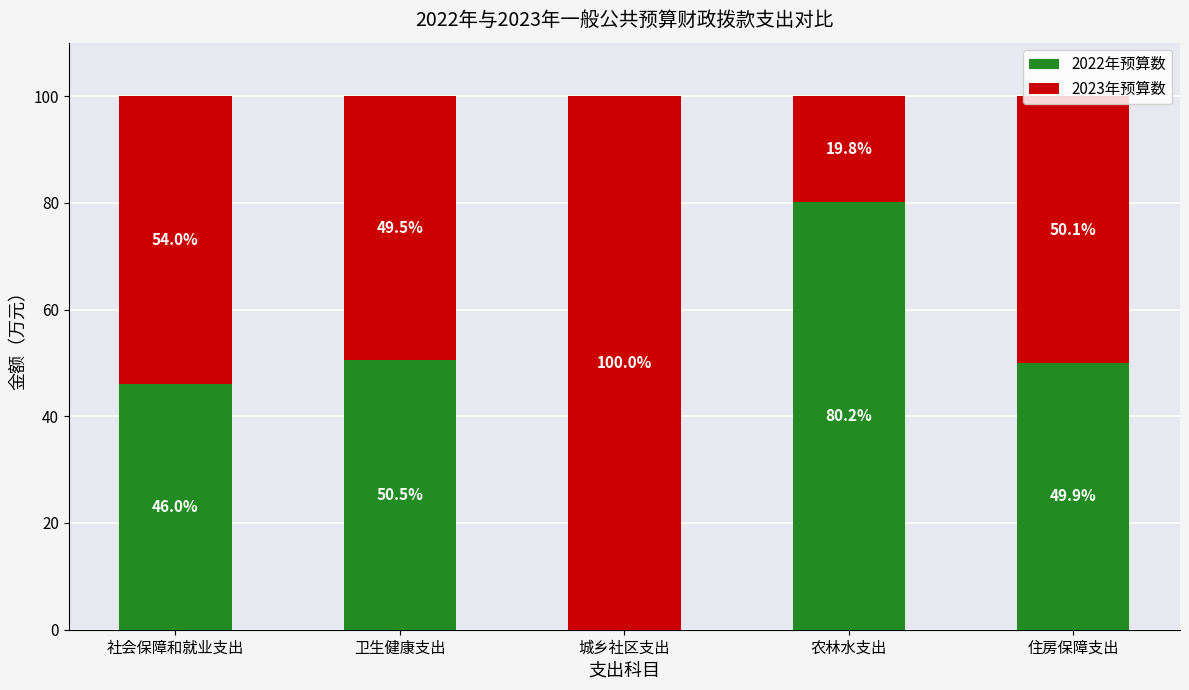

Does the chart contain stacked bars?

Yes